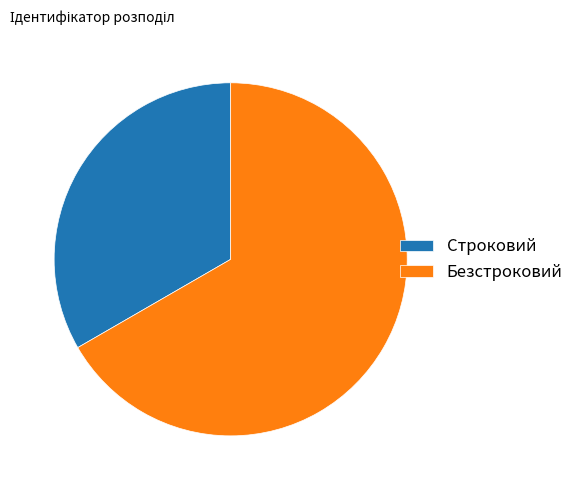

Approximately how many times larger is the value at Строковий compared to Безстроковий?

0.5